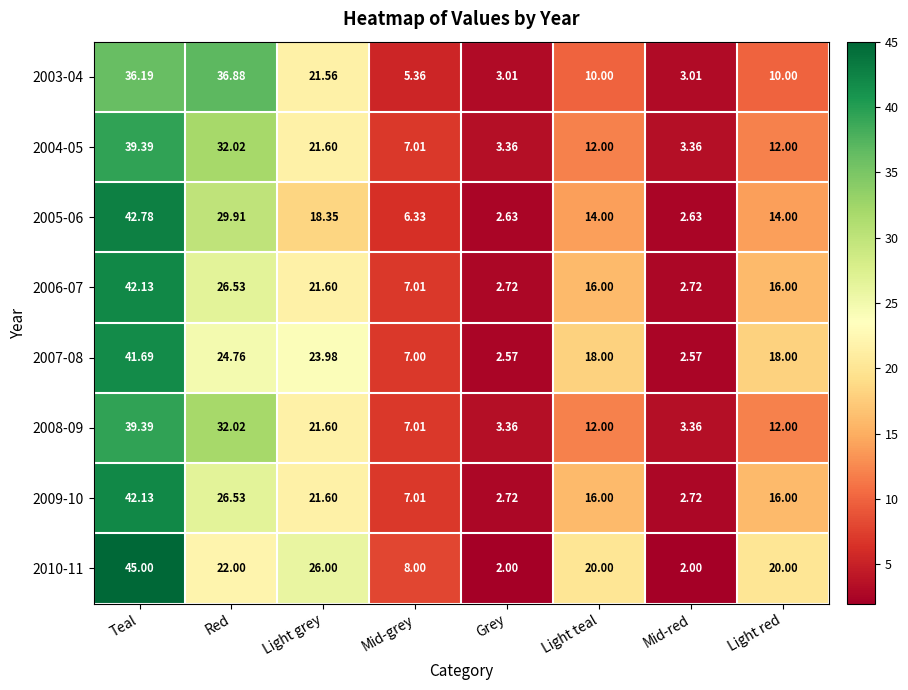

Where does the 2004-05 series first go above 12?

Teal